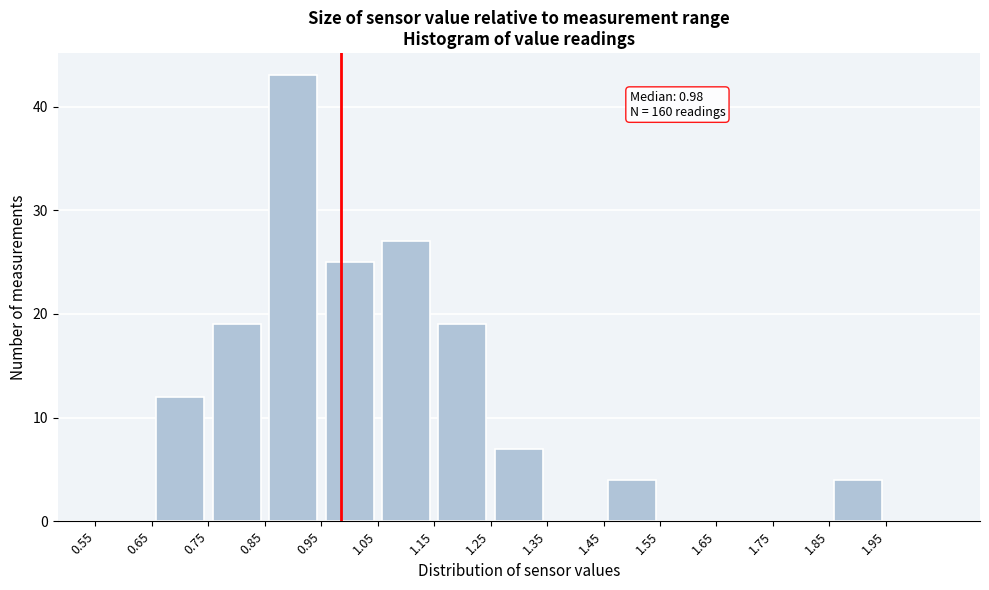

Over which range of the x-axis is the bar tallest?

0.85 to 0.95